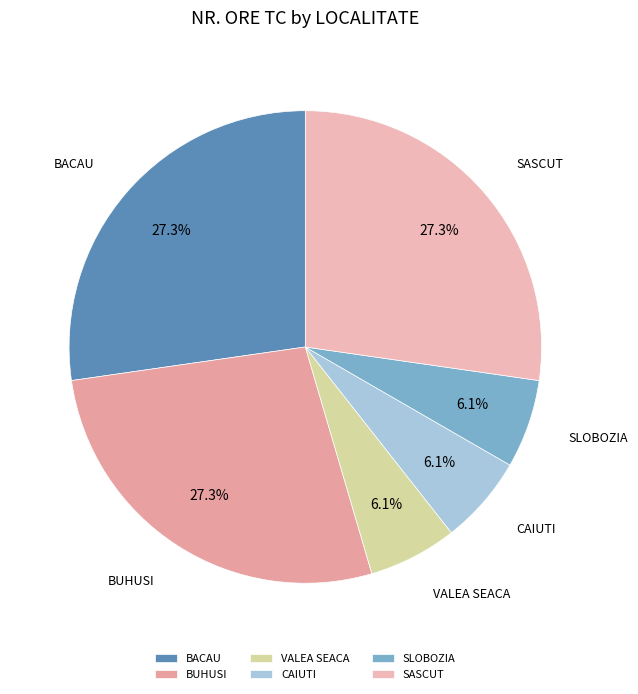

To the nearest percent, what is the combined percentage of SLOBOZIA and SASCUT?

33%